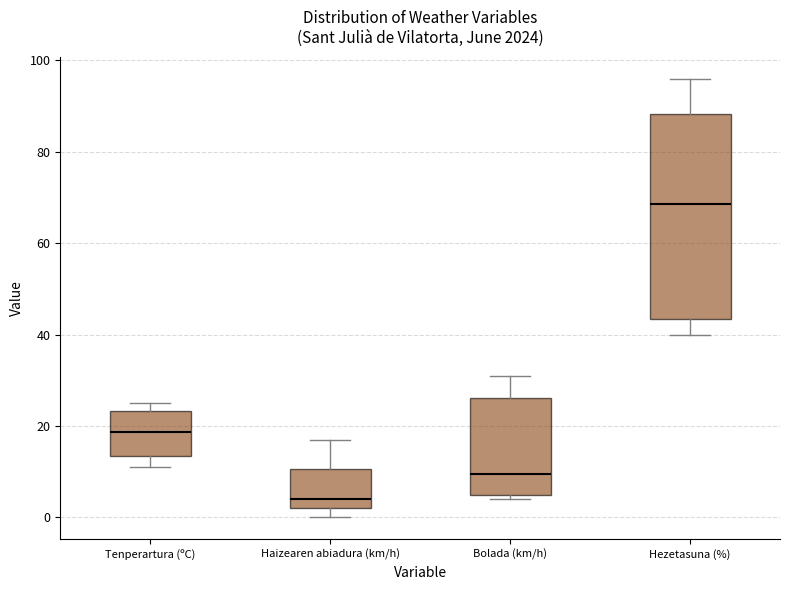

Reading left to right, read every box against the y-axis: the position of its median line, the range the box covers, and the ends of its whiskers. The values are not printed on the chart, so give them approximately, as read against the axis.

Tenperartura (ºC): median 18, box 14 to 24, whiskers 12 to 26
Haizearen abiadura (km/h): median 4, box 2 to 10, whiskers 0 to 18
Bolada (km/h): median 10, box 6 to 26, whiskers 4 to 32
Hezetasuna (%): median 68, box 44 to 88, whiskers 40 to 96